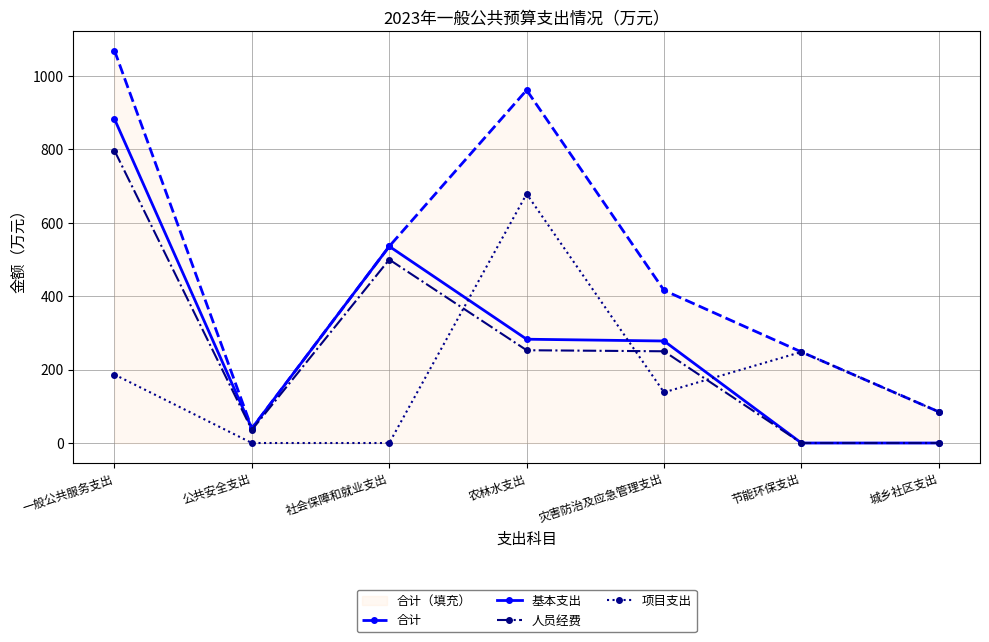

True or false: 项目支出 and 合计 intersect in this chart.

False